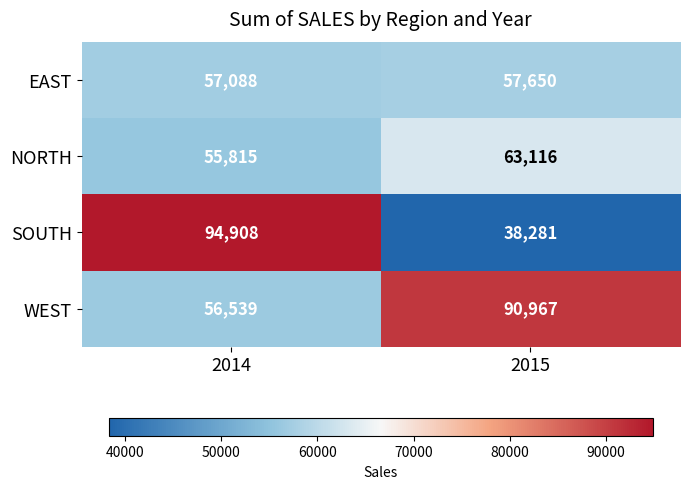

How many data points does each series have?

2